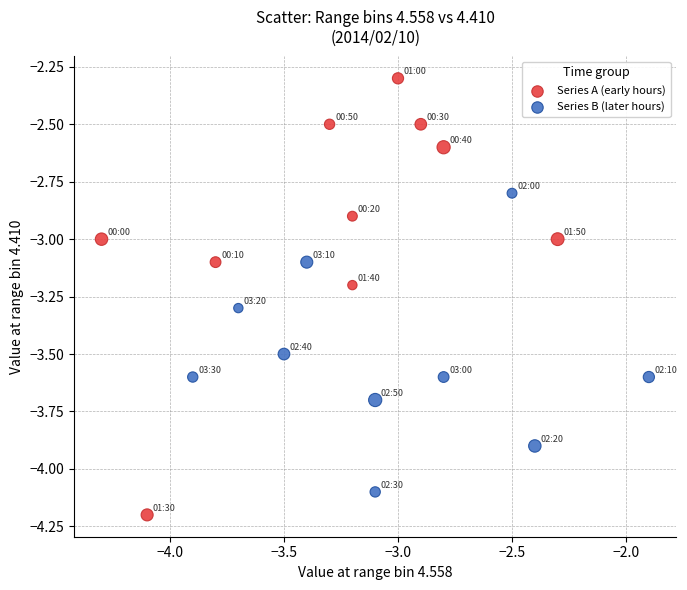

Which series reaches the maximum Y coordinate?

Series A (early hours)